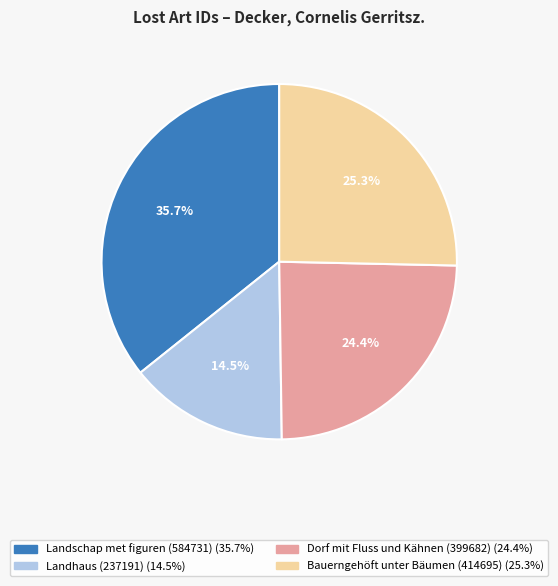

What is the total percentage of Landhaus (237191) and Bauerngehöft unter Bäumen (414695)?

39.8%